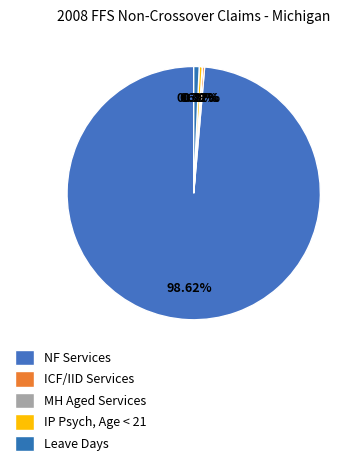

To the nearest percent, what percentage of the pie is Leave Days?

1%